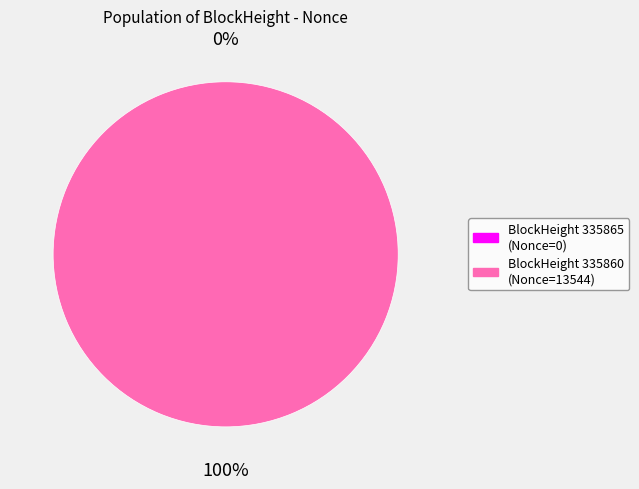

Count the number of slices in the pie.

2